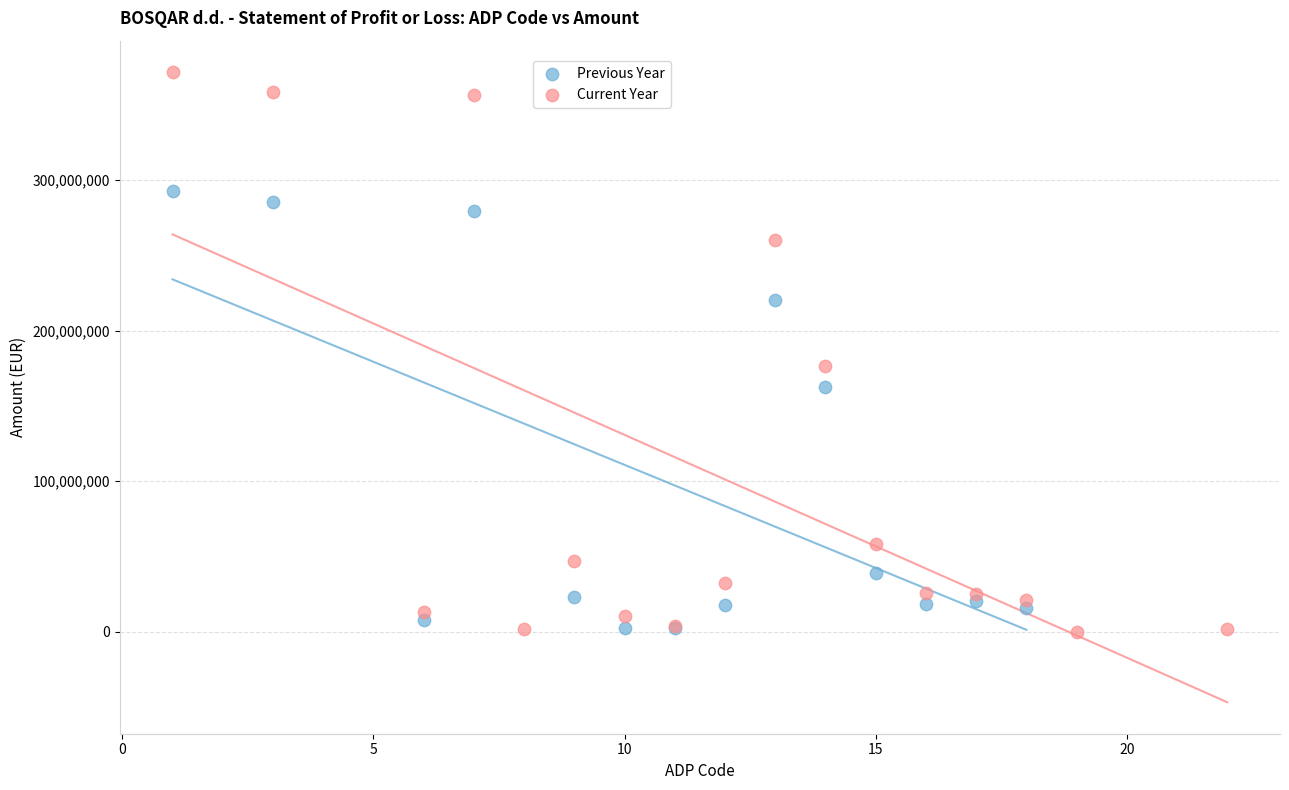

Which series has the largest Y range (max minus min)?

Current Year